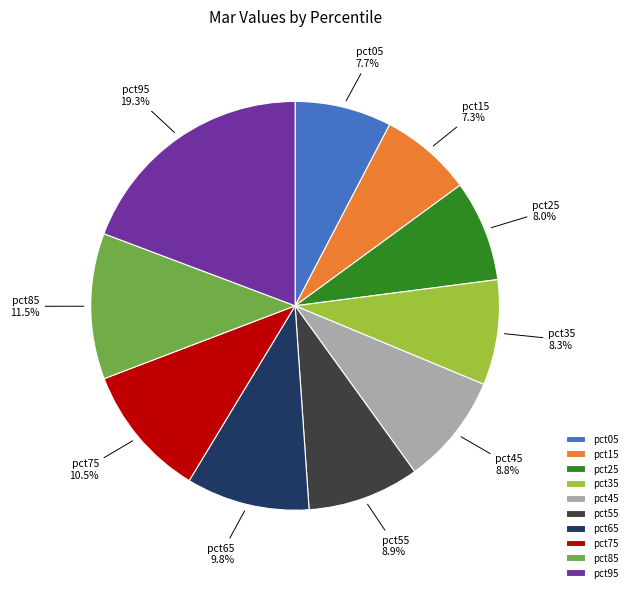

Does pct65 represent more than half of the total?

No